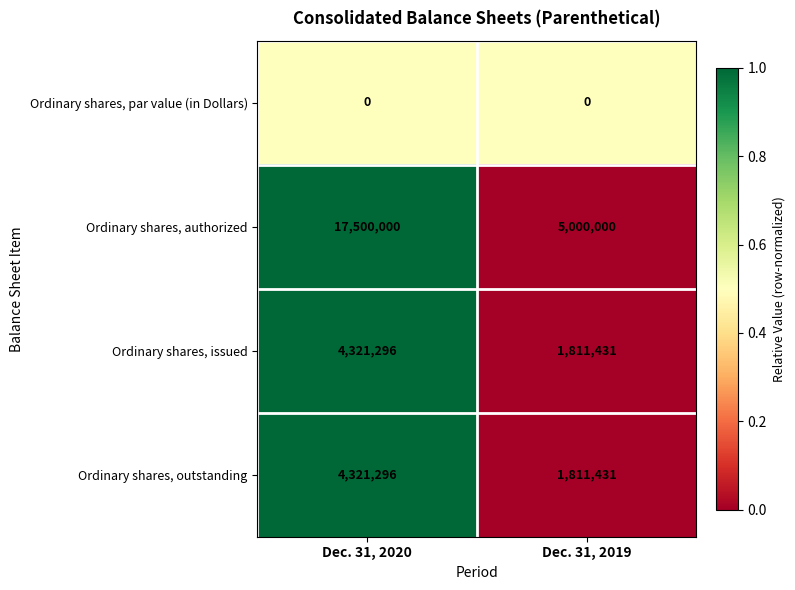

What is the sum of all Ordinary shares, issued values?

6132727